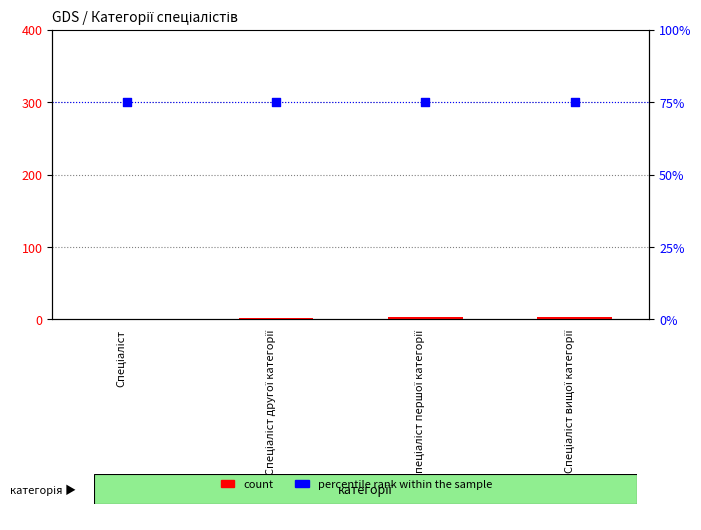

At how many categories does at least one series exceed 29?

4